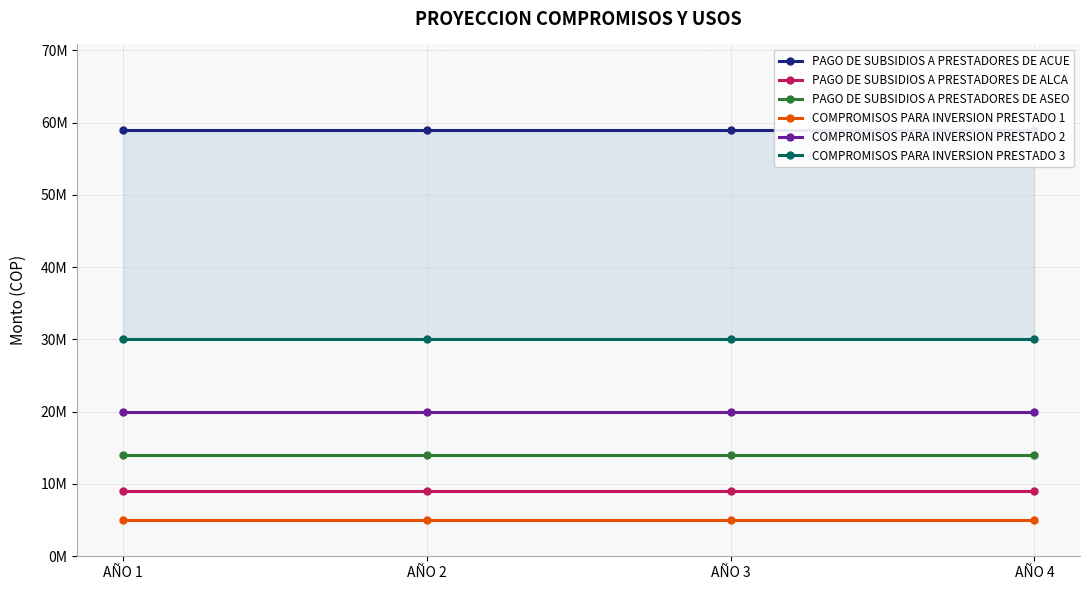

True or false: COMPROMISOS PARA INVERSION PRESTADO 1 and PAGO DE SUBSIDIOS A PRESTADORES DE ASEO cross at least once.

False